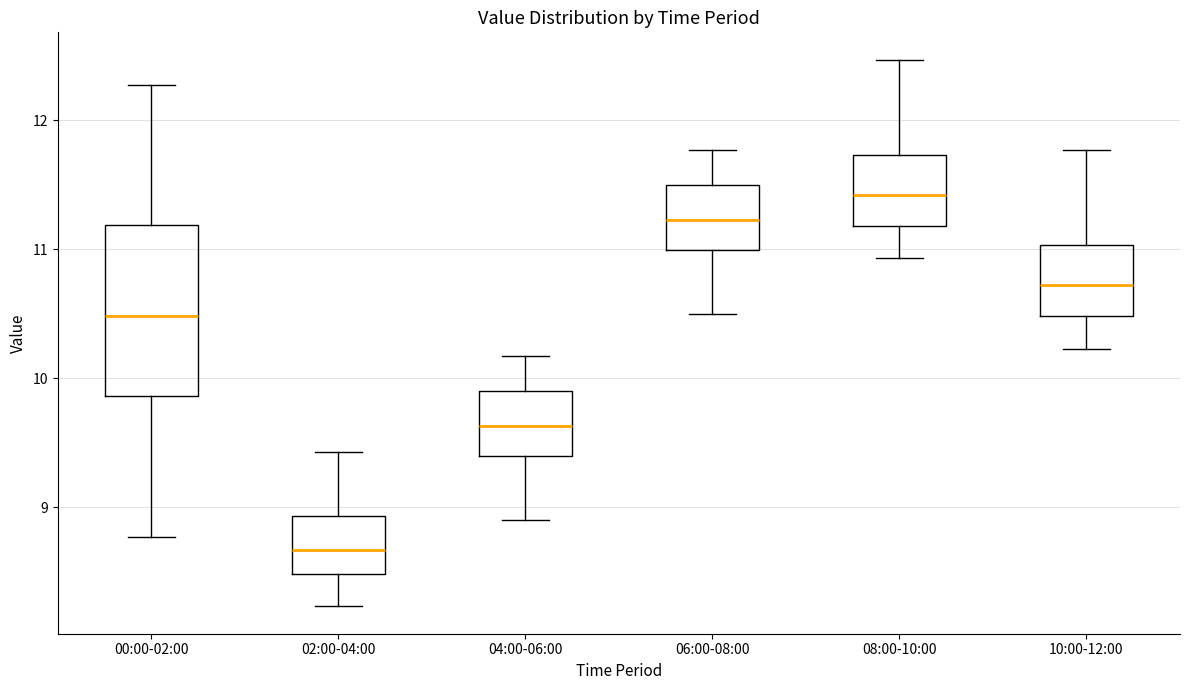

Reading left to right, transcribe this box plot: for each box, give where its median line is, the range the box spans, and where its two whiskers end, as read against the y-axis. The values are not printed on the chart, so give them approximately, as read against the axis.

00:00-02:00: median 10.5, box 9.9 to 11.2, whiskers 8.8 to 12.3
02:00-04:00: median 8.7, box 8.5 to 8.9, whiskers 8.2 to 9.4
04:00-06:00: median 9.6, box 9.4 to 9.9, whiskers 8.9 to 10.2
06:00-08:00: median 11.2, box 11.0 to 11.5, whiskers 10.5 to 11.8
08:00-10:00: median 11.4, box 11.2 to 11.7, whiskers 10.9 to 12.5
10:00-12:00: median 10.7, box 10.5 to 11.0, whiskers 10.2 to 11.8